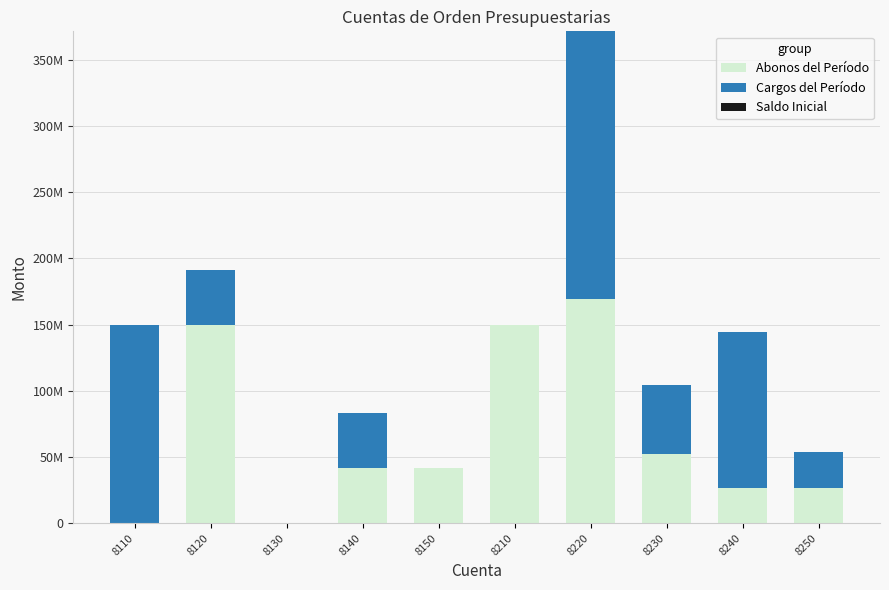

List the series in order of their peak value, lowest first.

Saldo Inicial, Abonos del Período, Cargos del Período